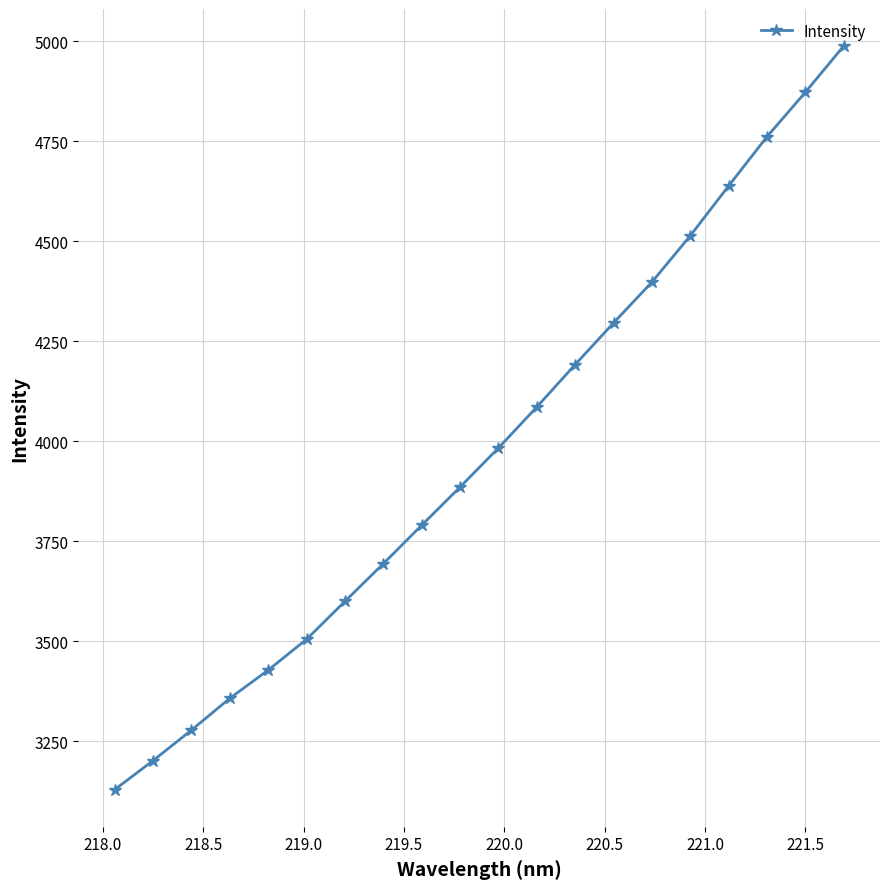

What is the value of the 1st point from the left?

3128.6